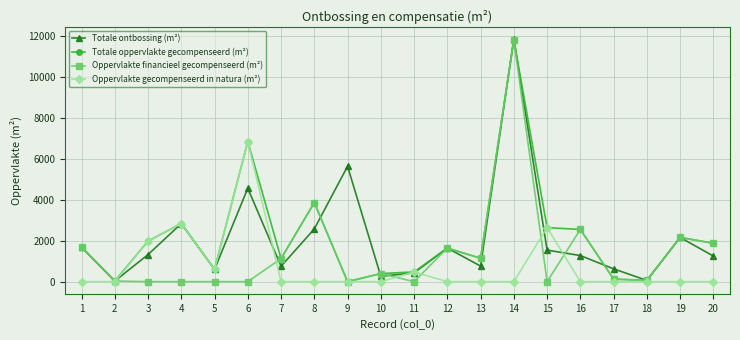

The value of Totale ontbossing (m²) at 19 is 2159.0. True or false?

True